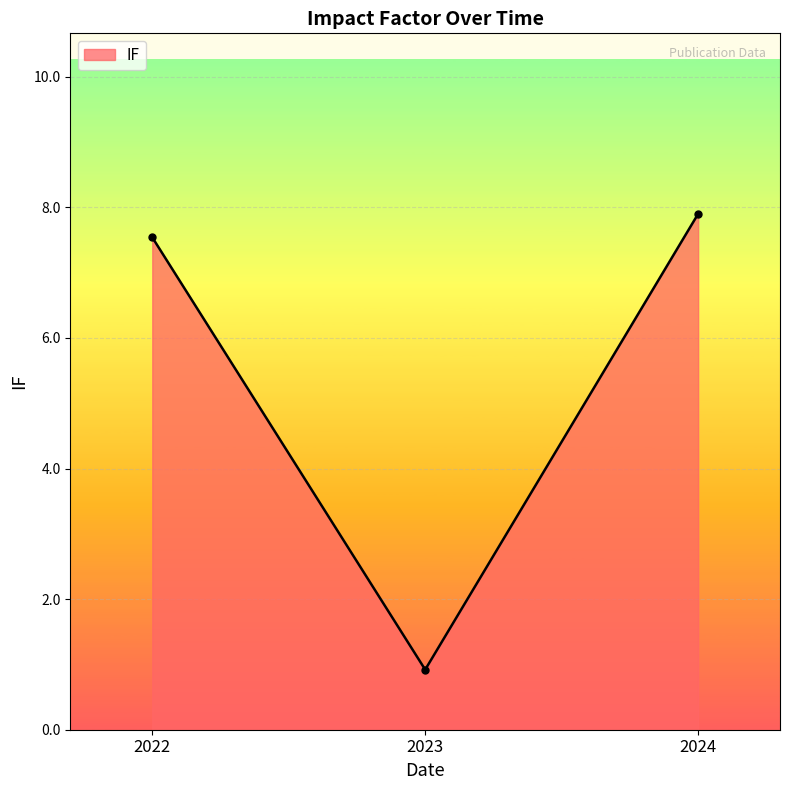

What is the greatest value displayed?

7.9